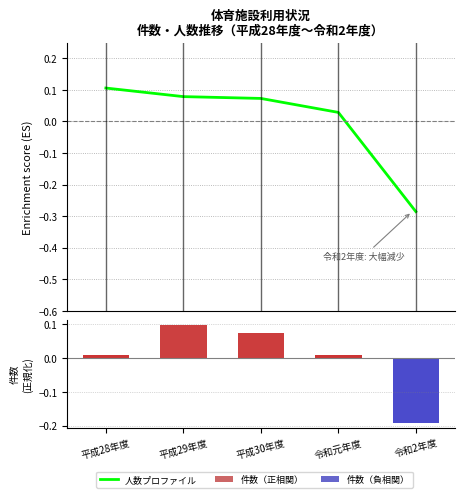

What is the difference between the maximum and minimum values in the 人数プロファイル series?

0.4